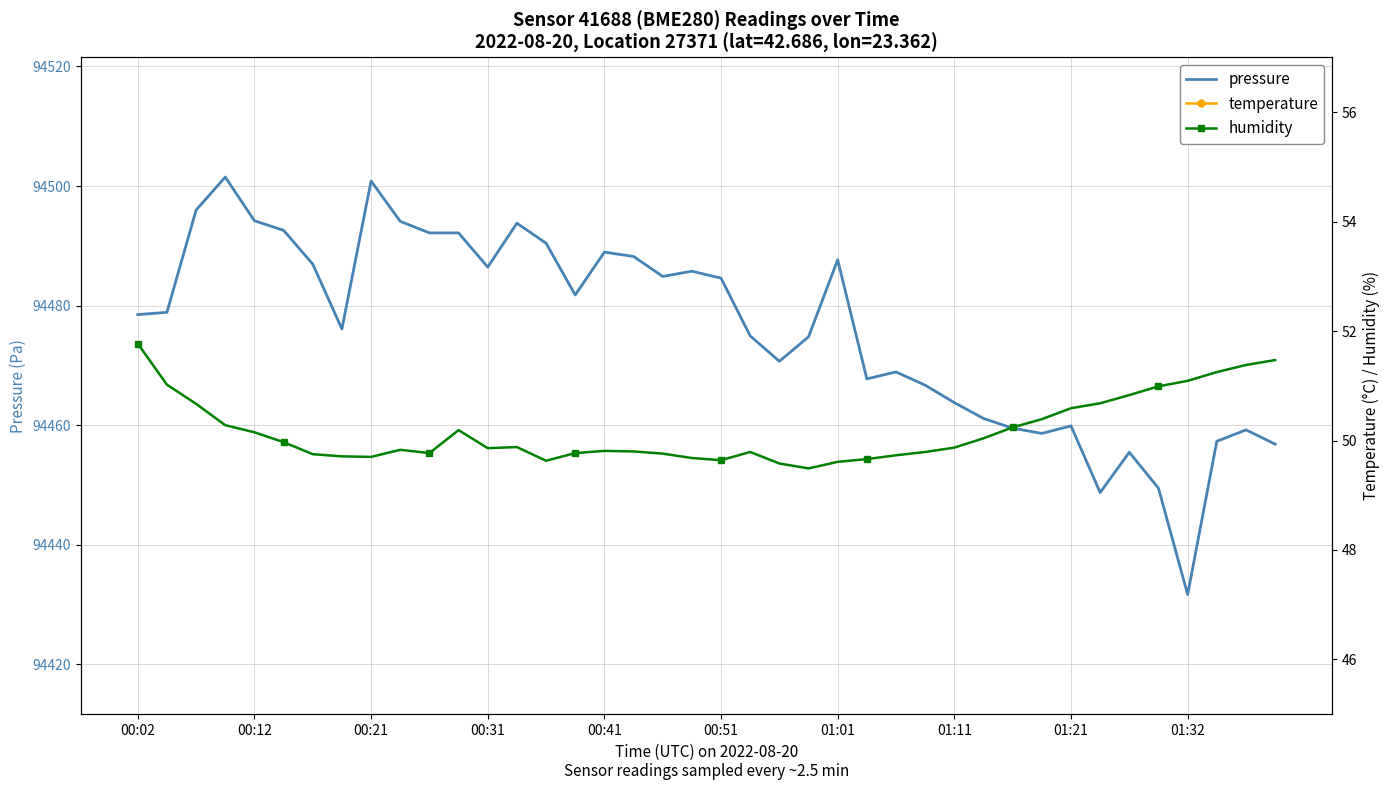

How many categories are shown in the chart?

40